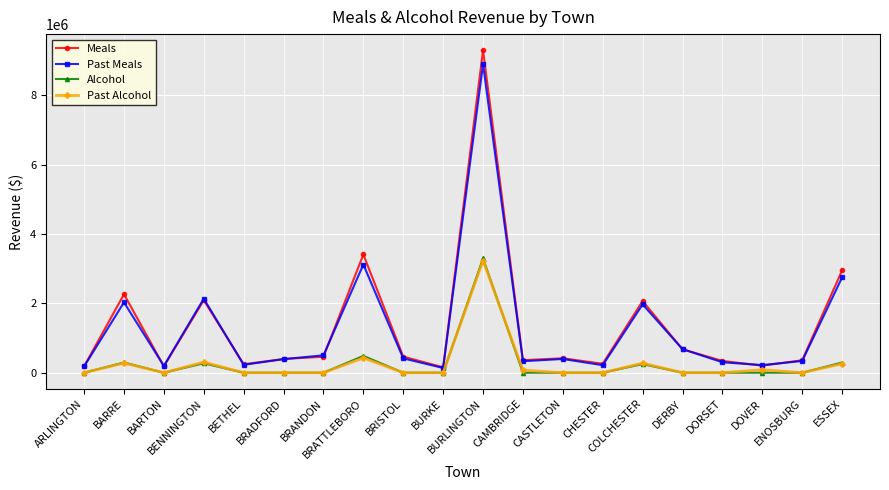

Which series has the widest spread of values?

Meals